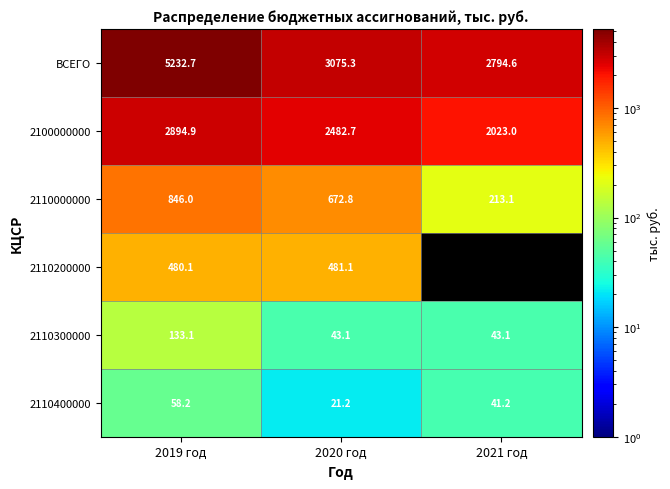

What is the spread (max minus min) of values at 2021 год?

2753.4